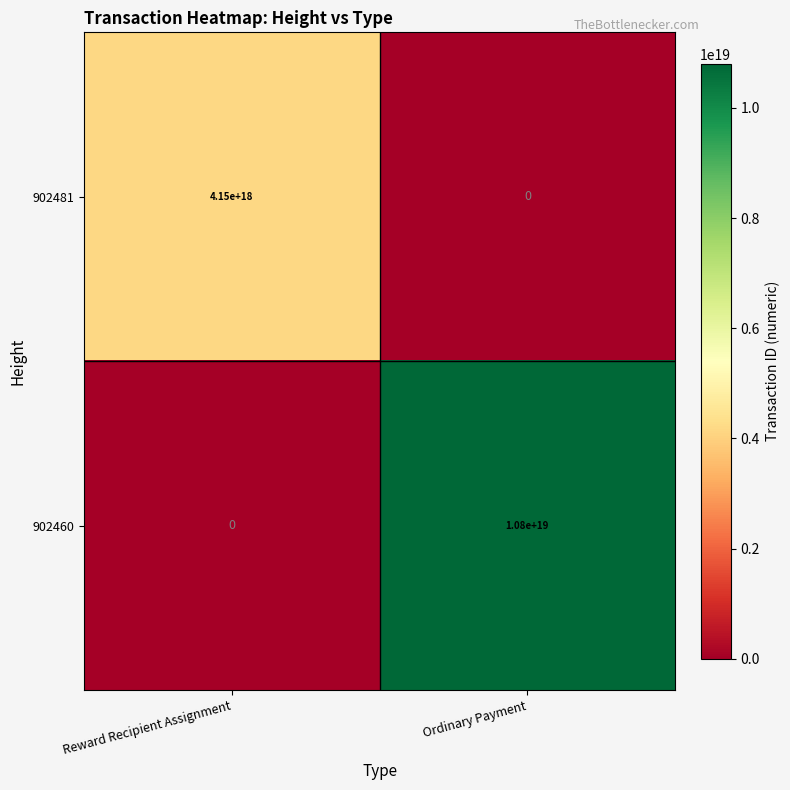

Is the value of 902460 at Ordinary Payment greater than the value of 902481 at Reward Recipient Assignment?

Yes